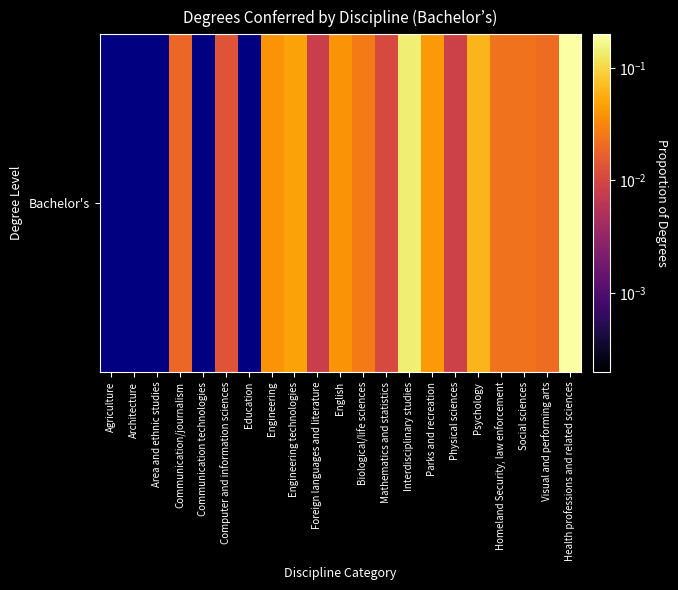

Reading left to right, transcribe all the data shown in this chart.

Agriculture=0.0	Architecture=0.0	Area and ethnic studies=0.0	Communication/journalism=0.0	Communication technologies=0.0	Computer and information sciences=0.0	Education=0.0	Engineering=0.0	Engineering technologies=0.0	Foreign languages and literature=0.0	English=0.0	Biological/life sciences=0.0	Mathematics and statistics=0.0	Interdisciplinary studies=0.1	Parks and recreation=0.0	Physical sciences=0.0	Psychology=0.1	Homeland Security, law enforcement=0.0	Social sciences=0.0	Visual and performing arts=0.0	Health professions and related sciences=0.2